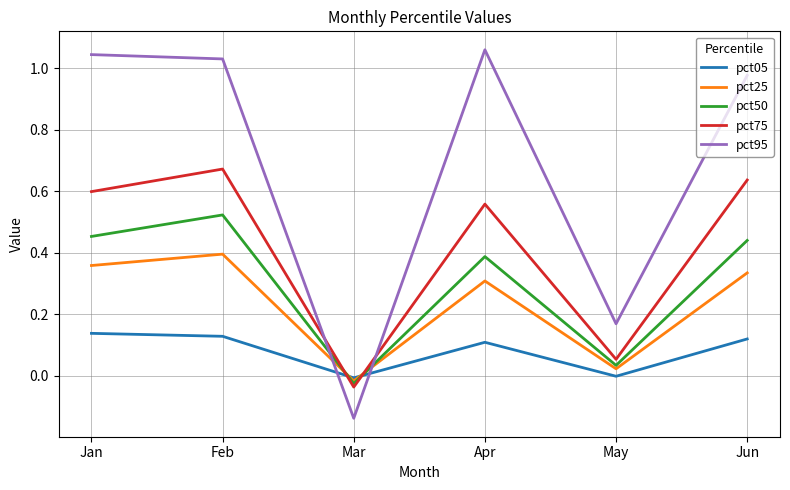

What is the difference between the pct95 values at May and Jan?

0.9